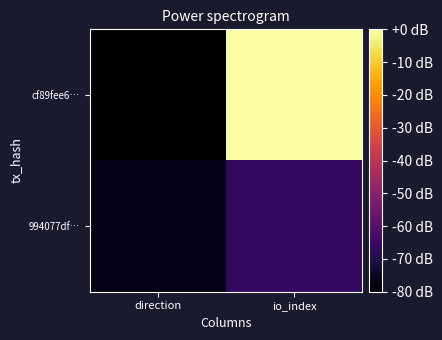

What is the smallest value displayed?

-80.0